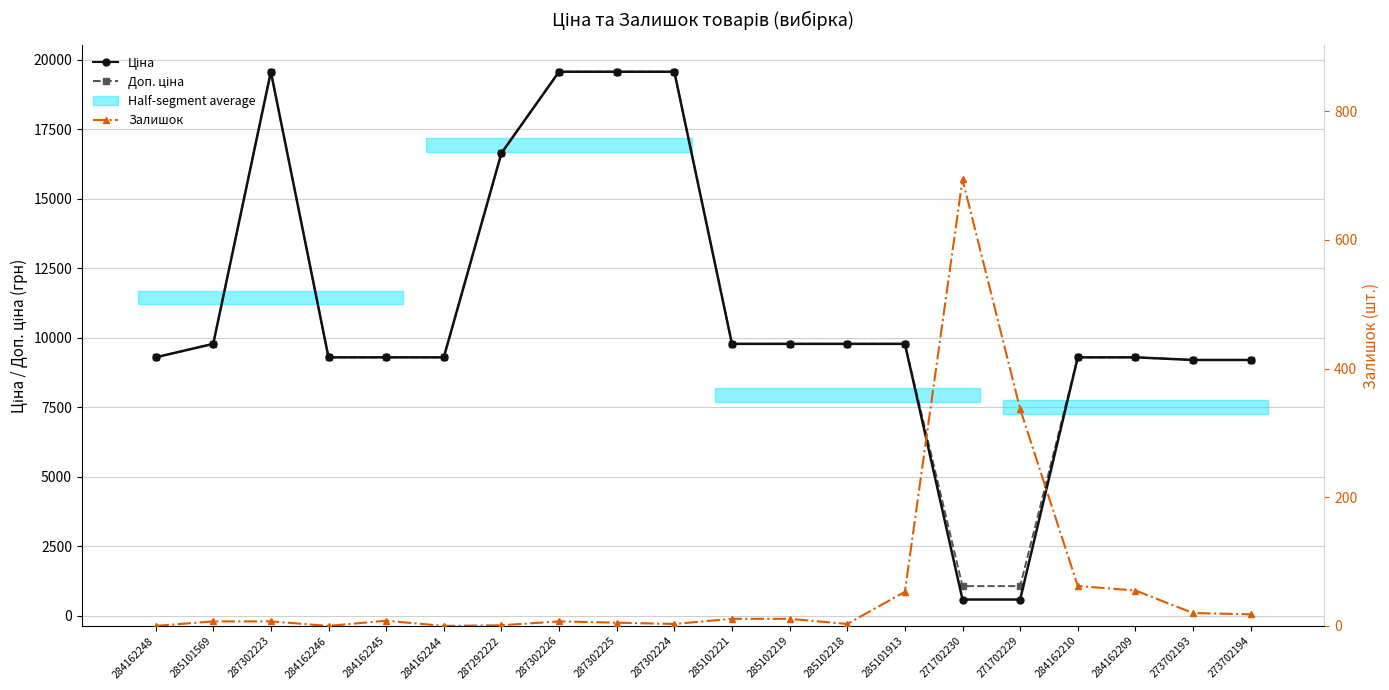

What is the difference between the highest and lowest values at 271702230?

481.9